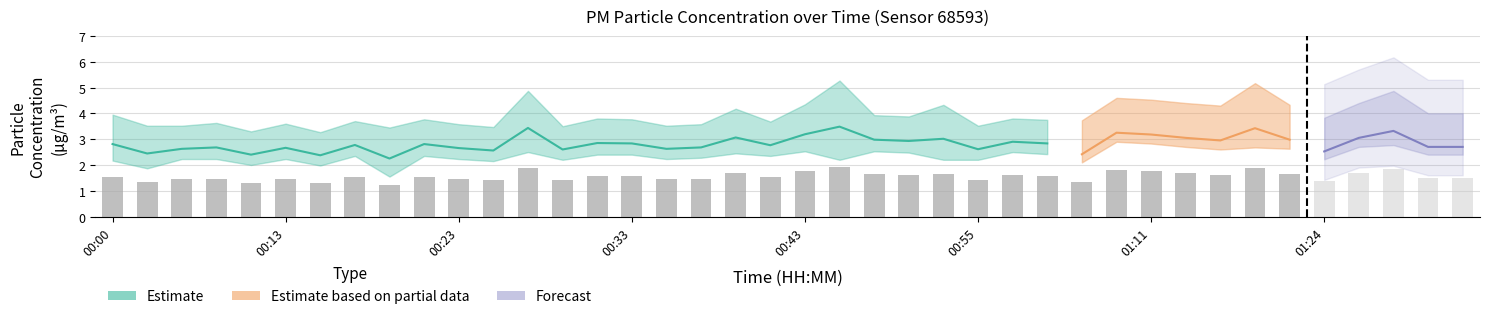

Between 00:00 and 00:02, which is larger?

00:00